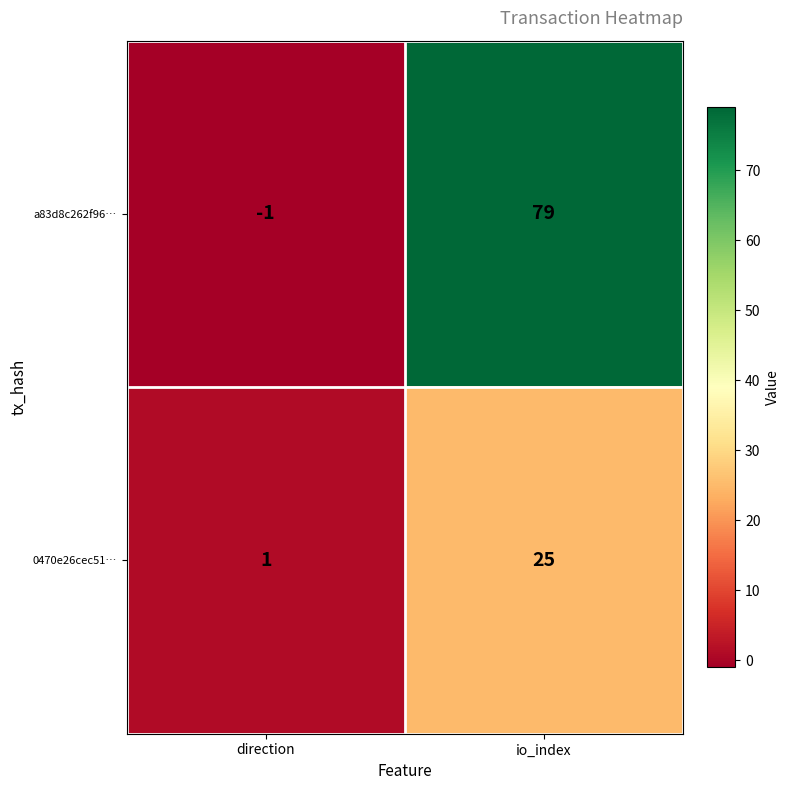

Which label corresponds to the smallest value in the chart?

direction